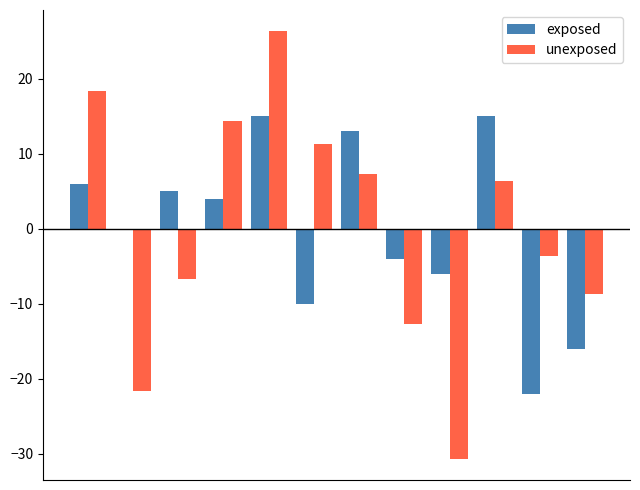

What are all the series names shown in the legend?

exposed, unexposed